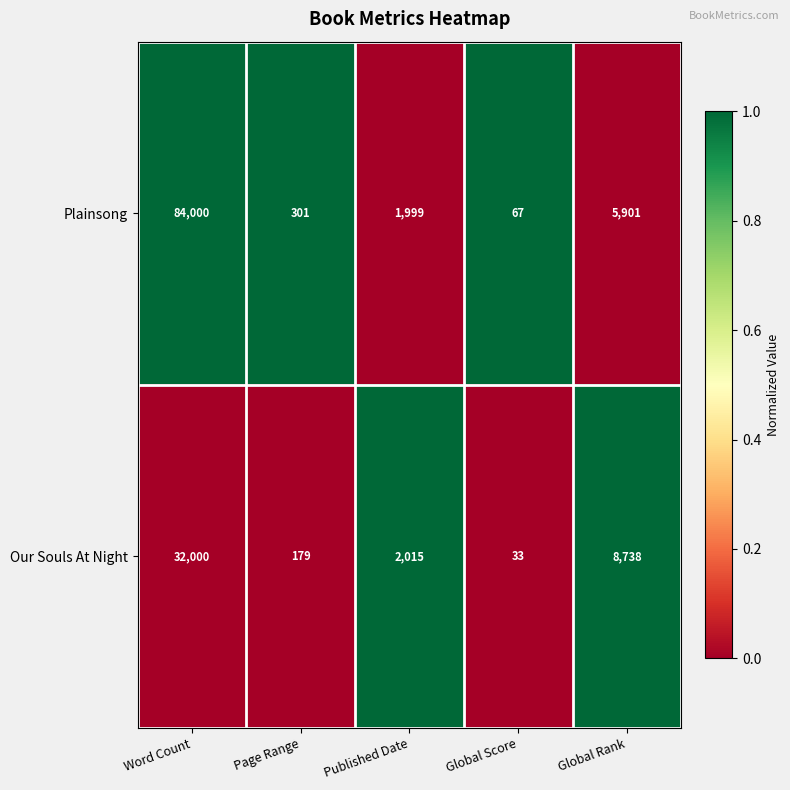

Reading left to right, list all the values displayed in this chart.

Plainsong: Word Count=84000	Page Range=301	Published Date=1999	Global Score=67	Global Rank=5901
Our Souls At Night: Word Count=32000	Page Range=179	Published Date=2015	Global Score=33	Global Rank=8738